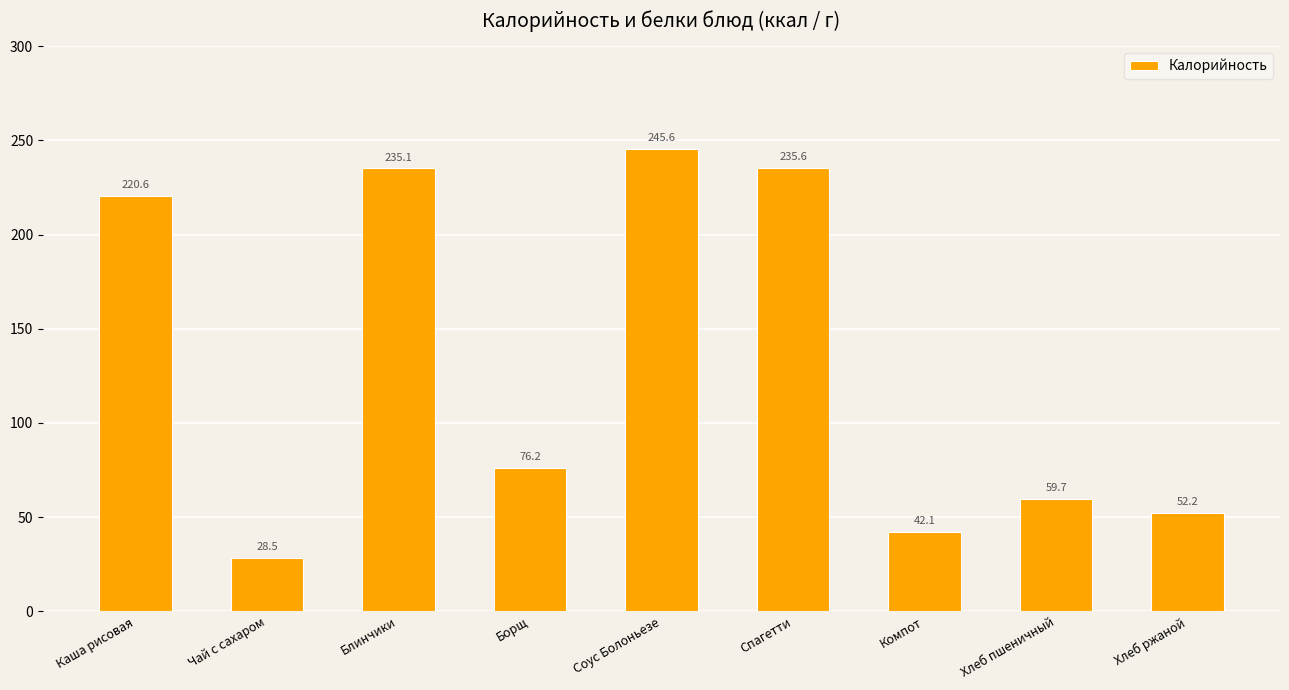

List the labels in order of value, smallest first.

Чай с сахаром, Компот, Хлеб ржаной, Хлеб пшеничный, Борщ, Каша рисовая, Блинчики, Спагетти, Соус Болоньезе